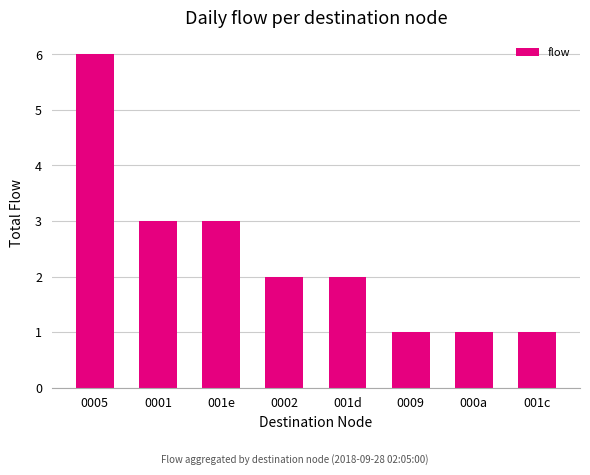

Which category has the highest value across all series?

0005